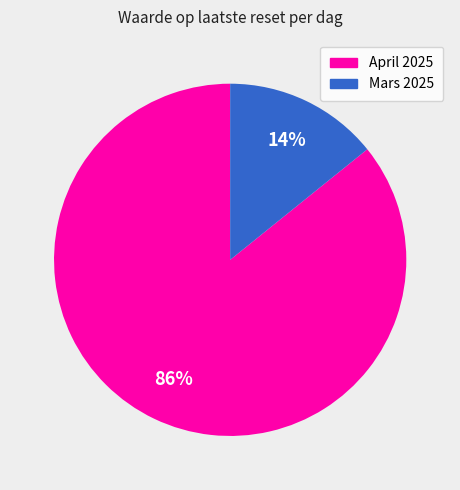

To the nearest percent, what is the difference between the largest and smallest slice percentages?

72%